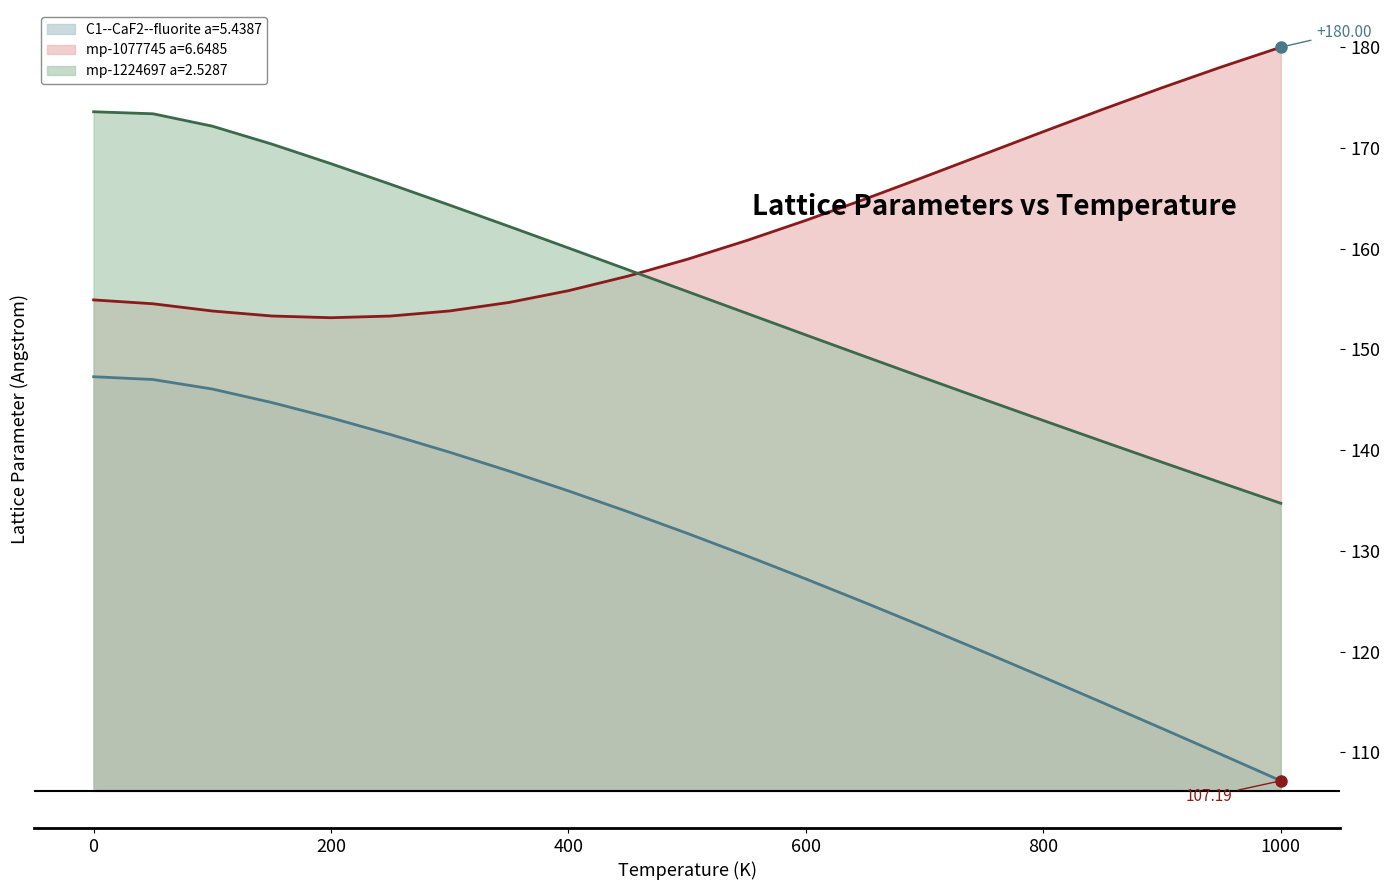

How many data points in mp-1224697 a=2.5287 are above 155?

11